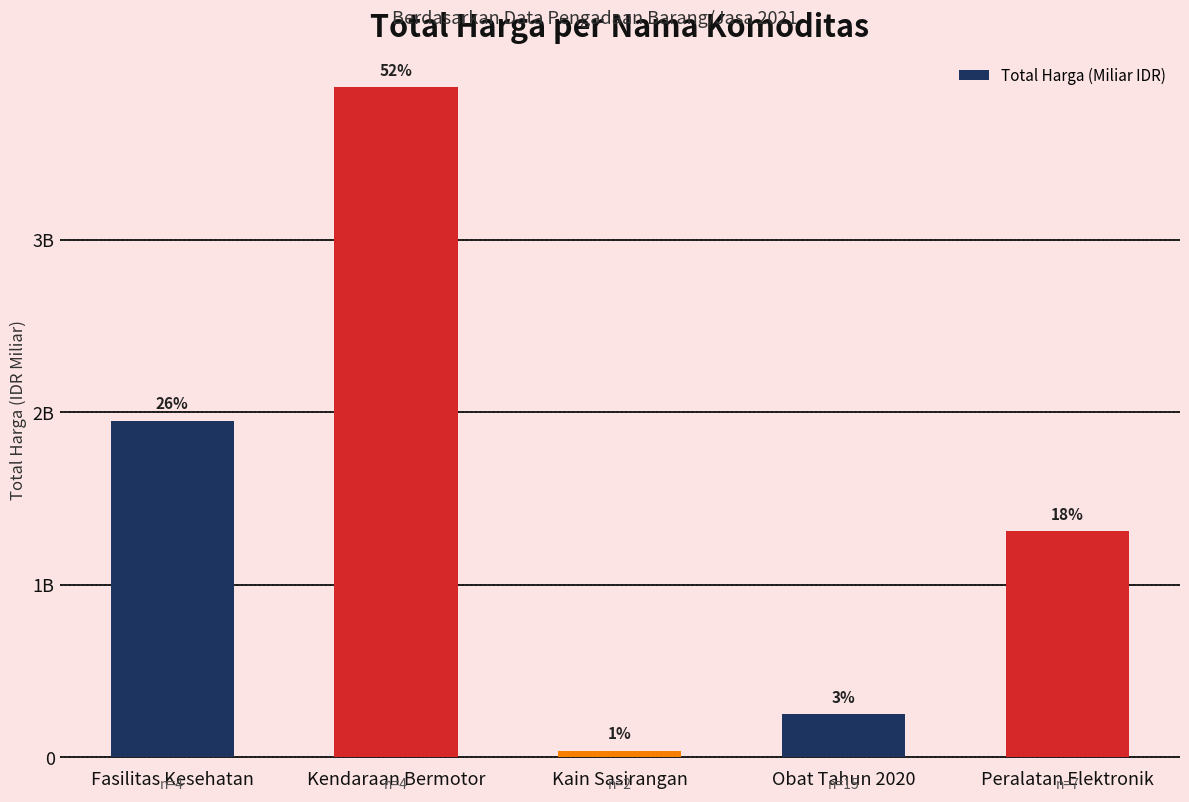

The value at Kendaraan Bermotor is 3.9. True or false?

True